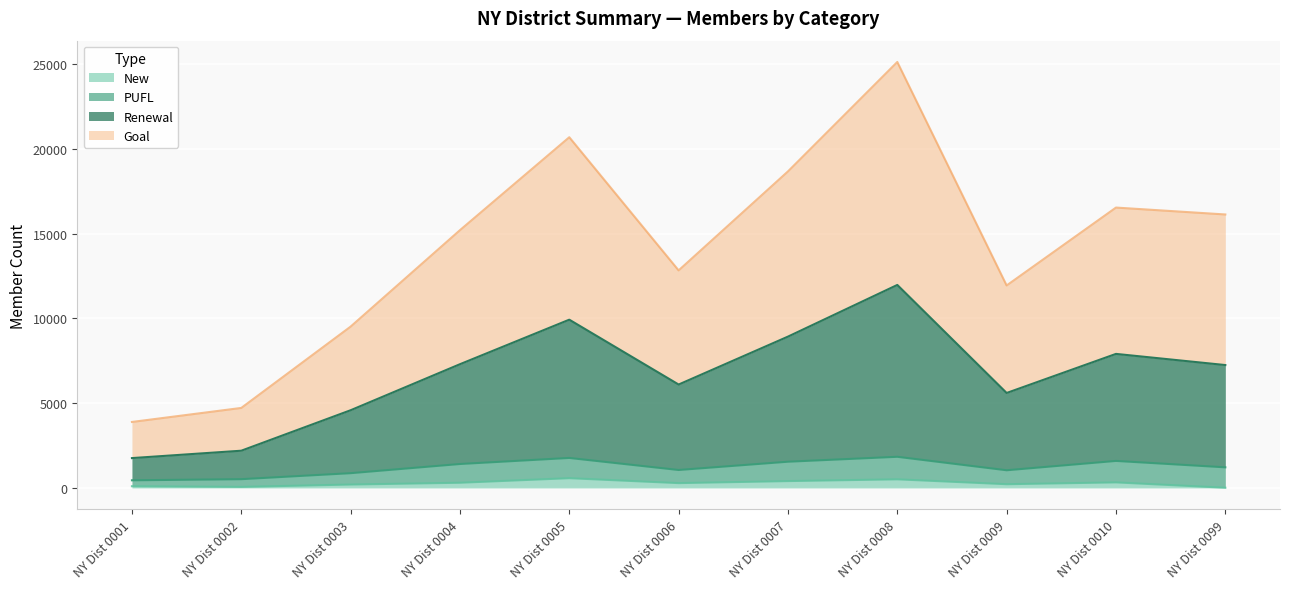

At which category does Renewal reach its first local valley?

NY Dist 0006